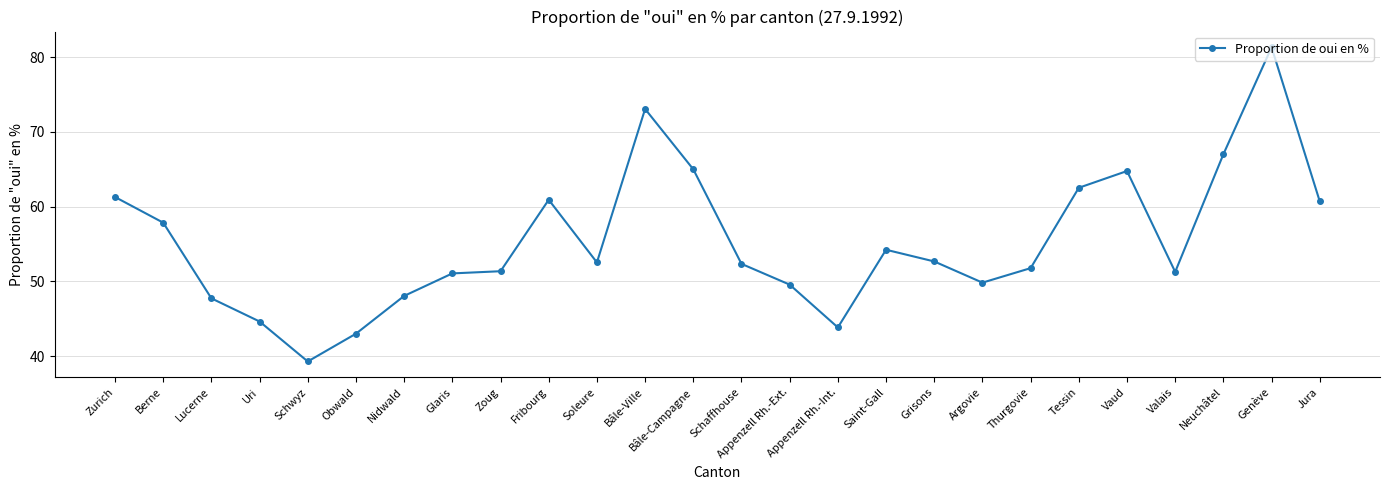

What is the ratio of the value at Nidwald to the value at Fribourg?

0.8